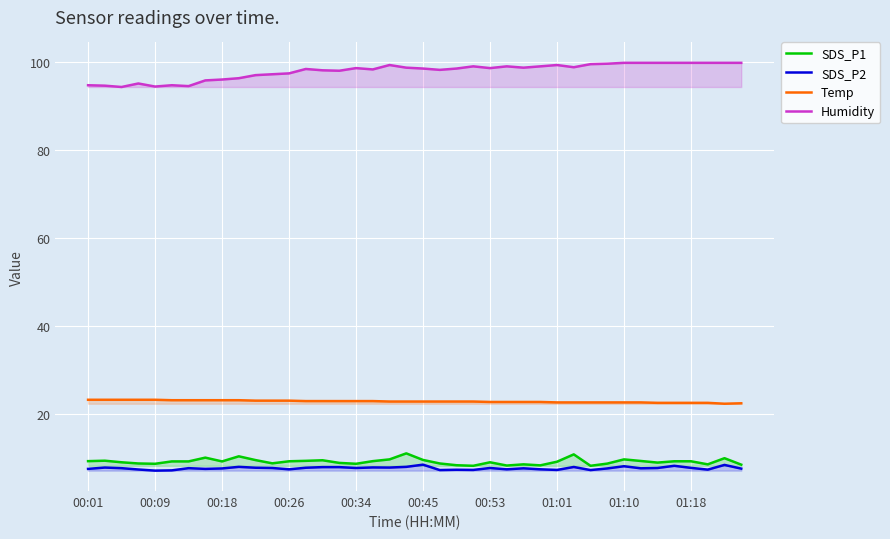

At how many categories does at least one series exceed 87?

40